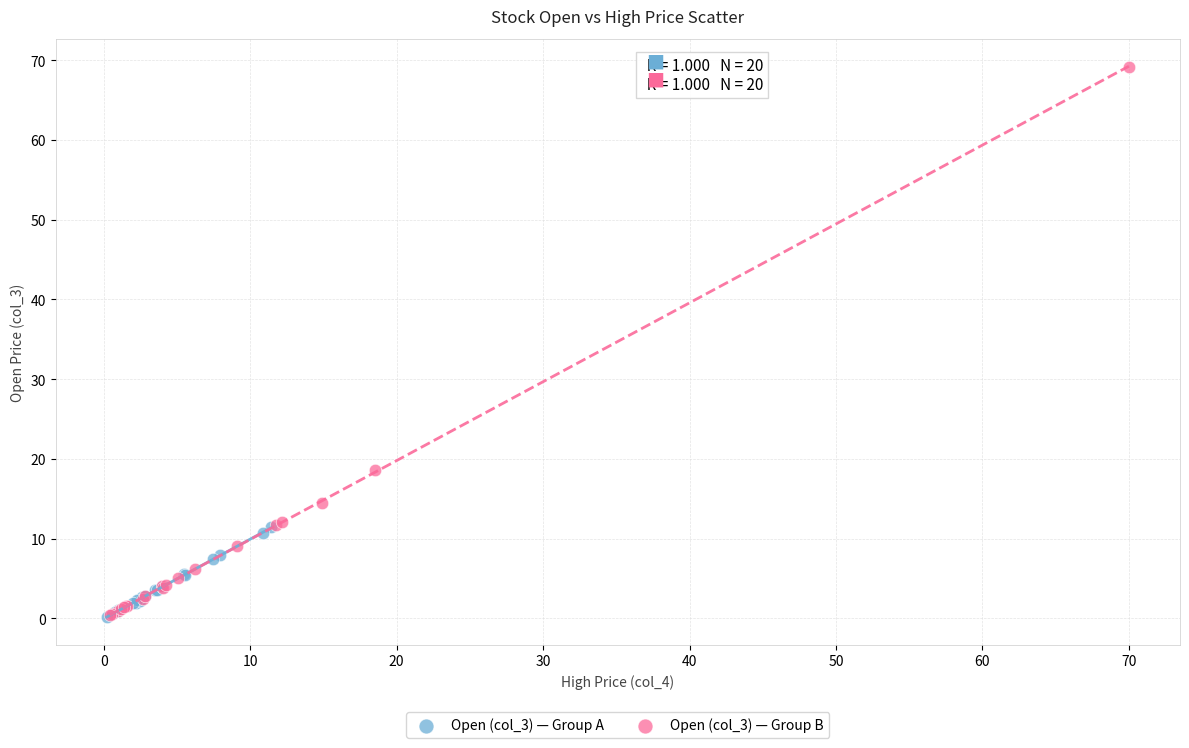

Which series reaches the maximum Y coordinate?

Open (col_3) — Group B